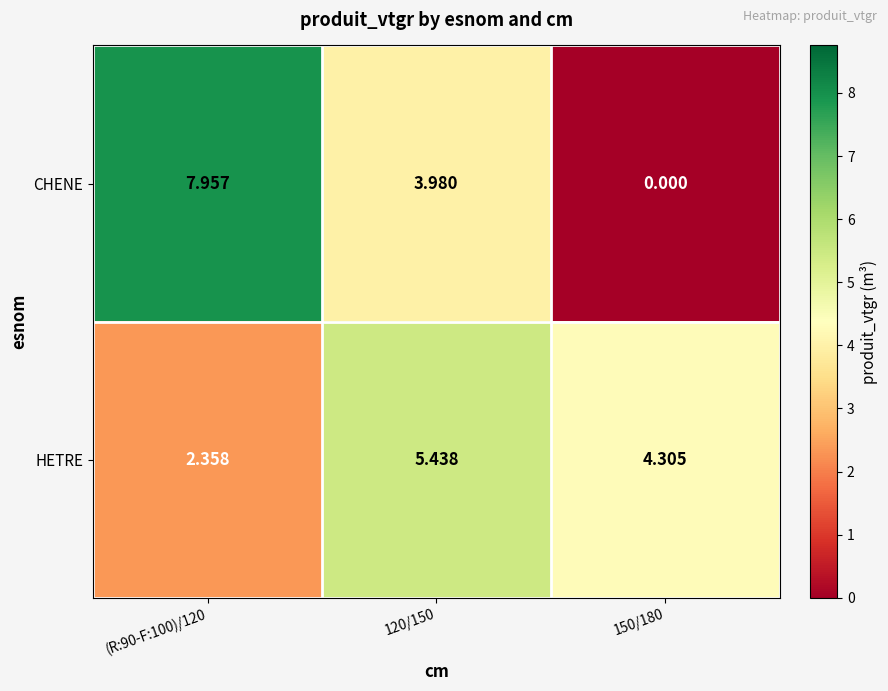

Is the value of CHENE at 150/180 greater than the value of HETRE at 120/150?

No